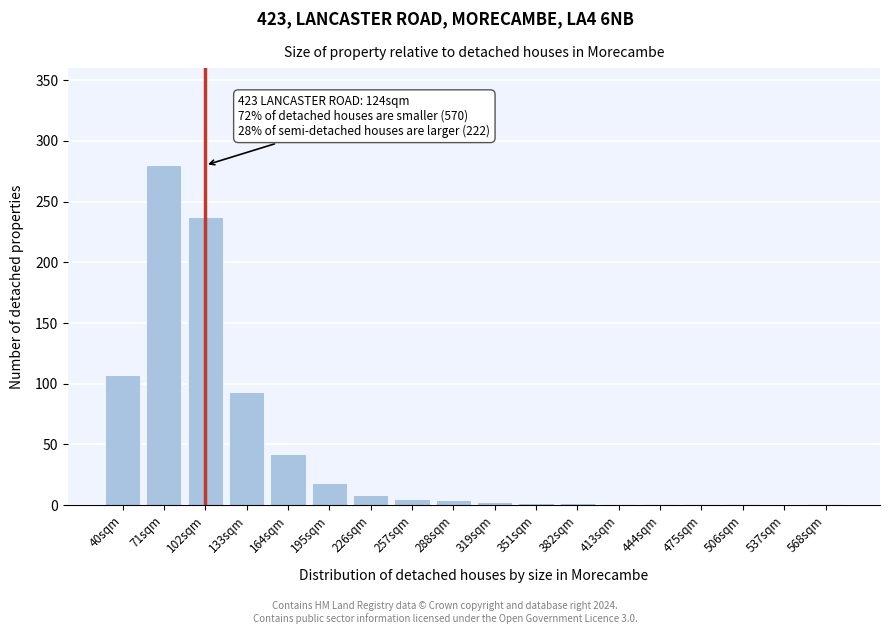

The value at 133sqm is 56. True or false?

False